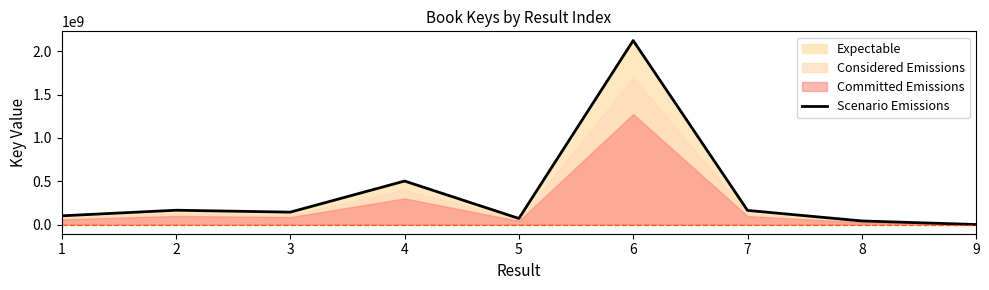

True or false: the data shows 165063839 at 2.

True